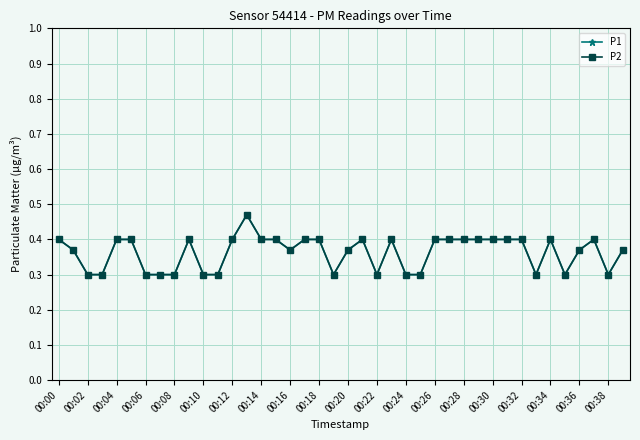

Does the chart have visible grid lines?

Yes